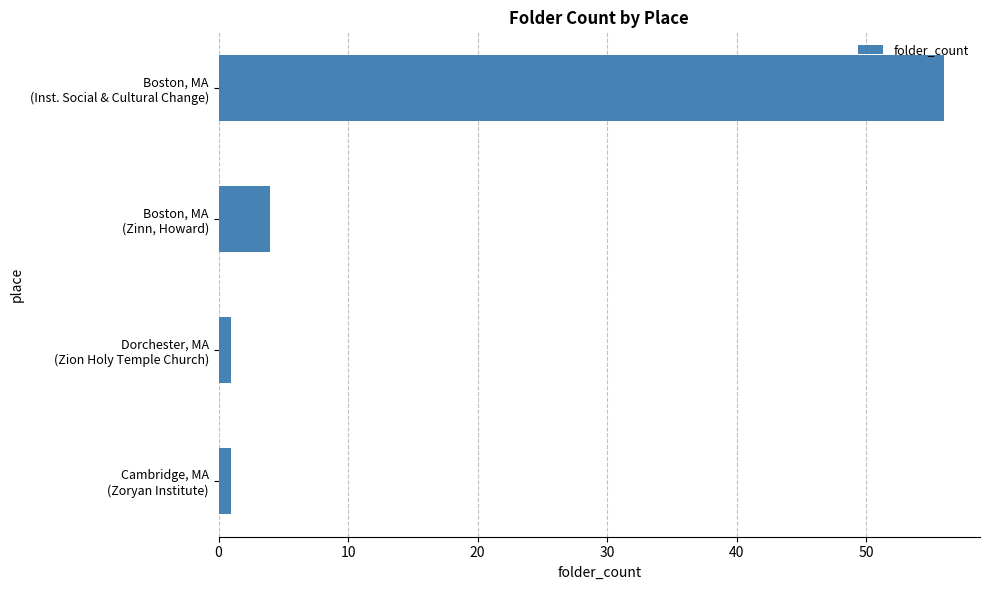

What is the difference between the maximum and second lowest values?

55